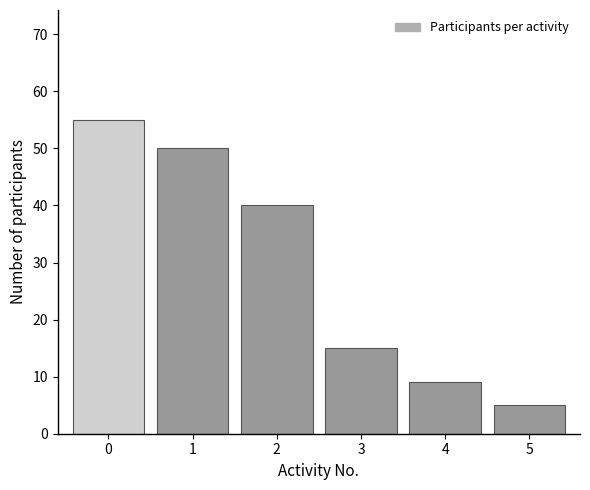

Reading left to right, transcribe all the data shown in this chart.

55	50	40	15	9	5